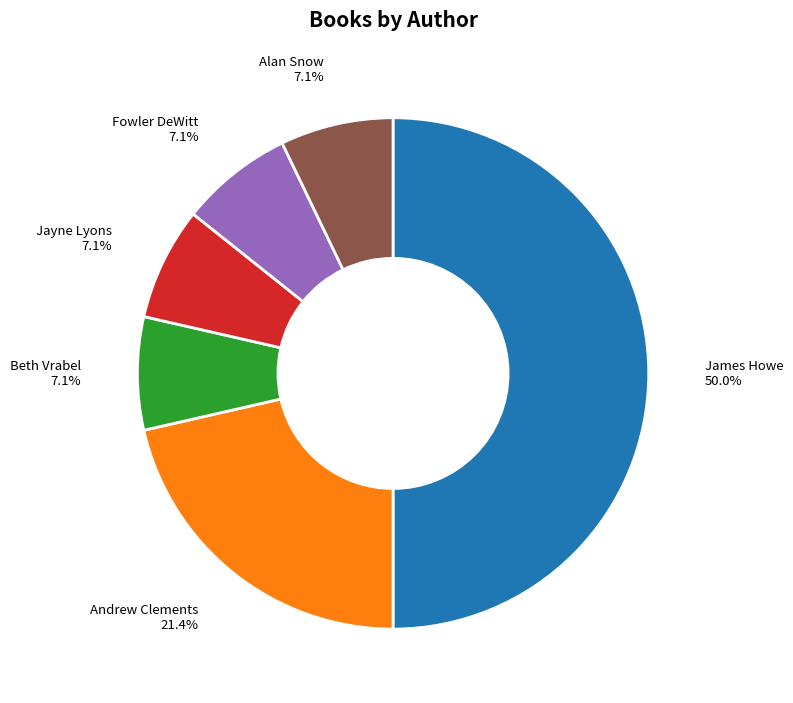

How many slices are in this pie chart?

6